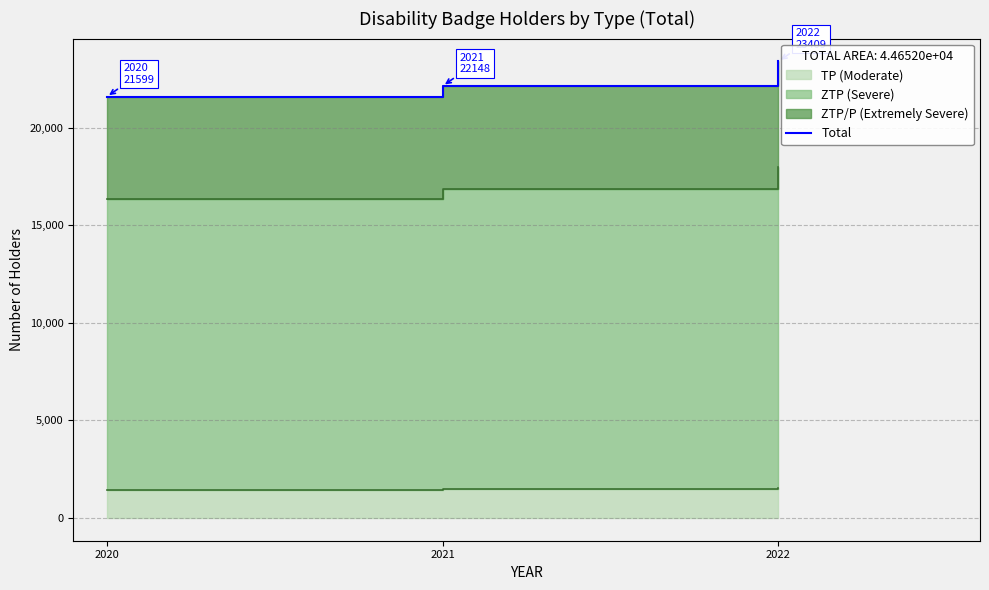

What is the sum of the values at 2022 and 2021?

45557